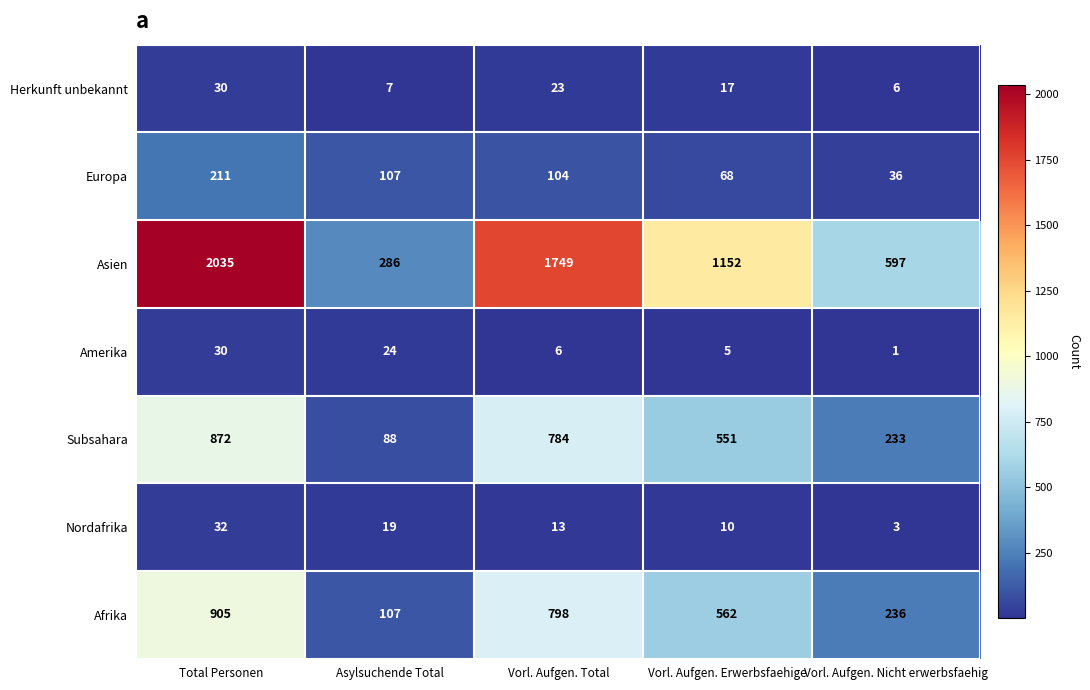

What is the total value across all series at Total Personen?

4115